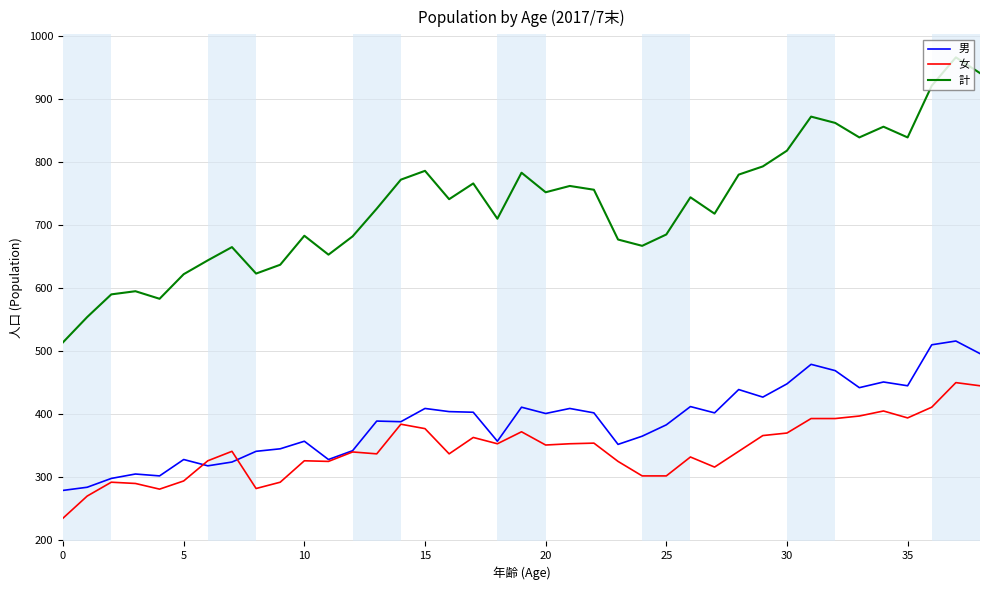

True or false: 男 has more than 1 points higher than both neighbors.

True